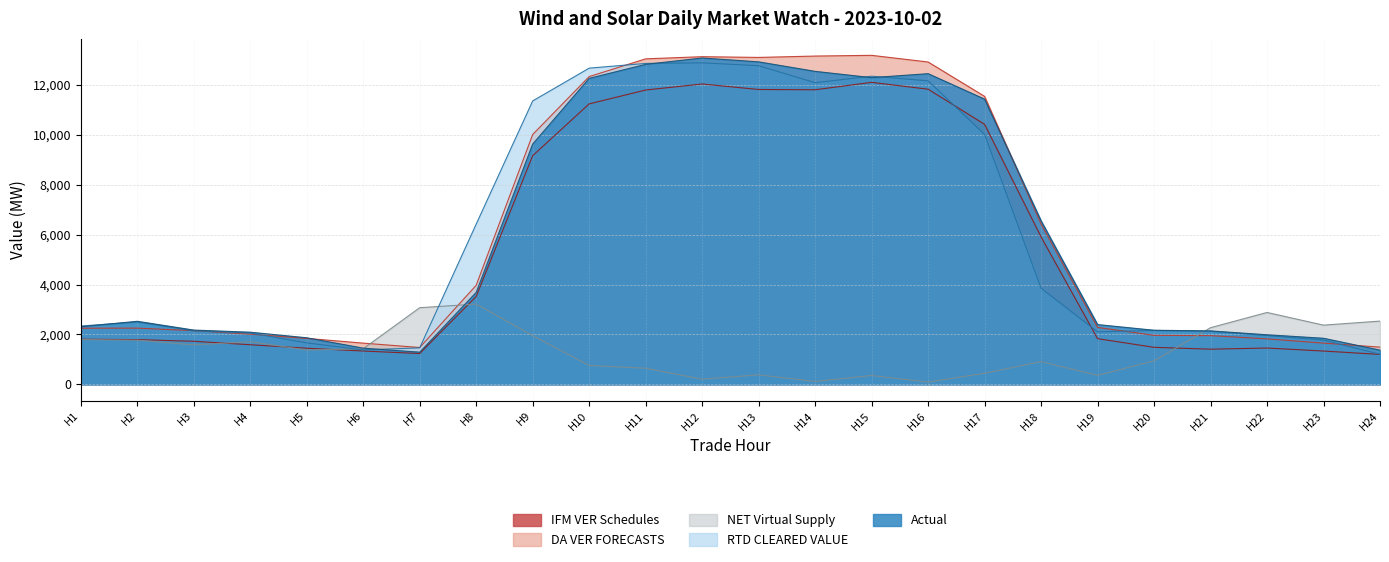

After their last crossing, which series has the higher values: RTD CLEARED VALUE or DA VER FORECASTS?

DA VER FORECASTS